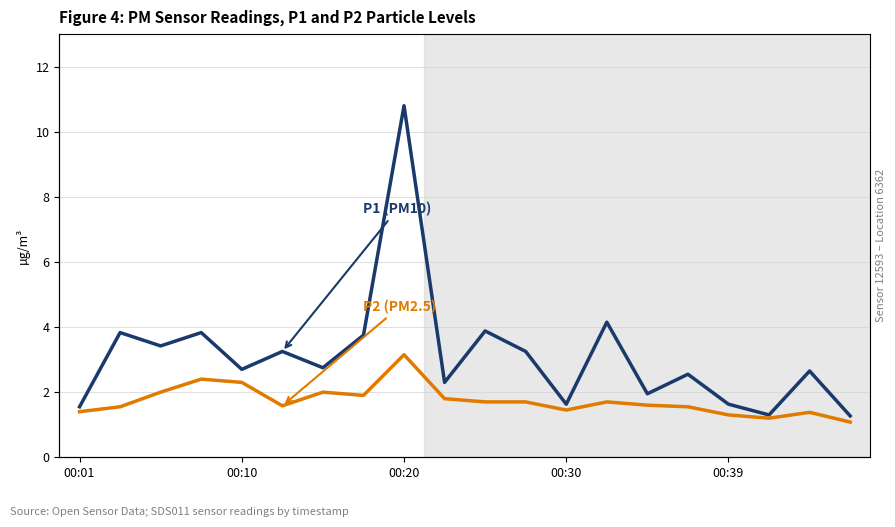

Is the value of P2 at 11 greater than the value of P1 at 00:39?

No